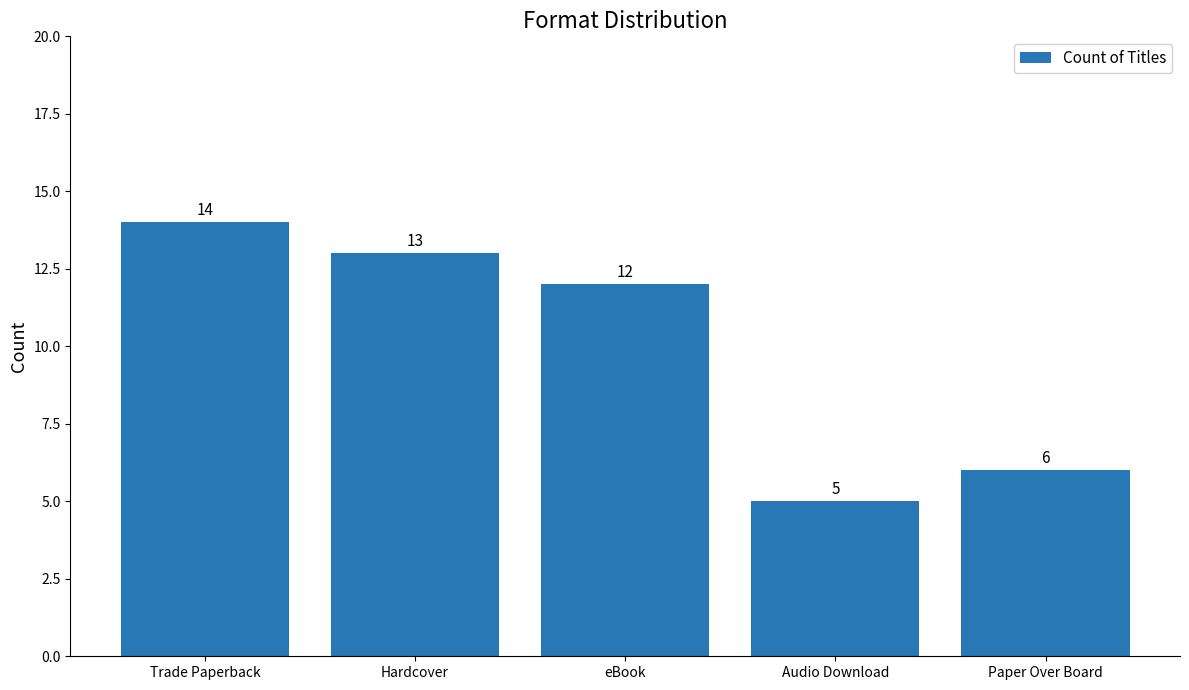

Which category has the highest value across all series?

Trade Paperback